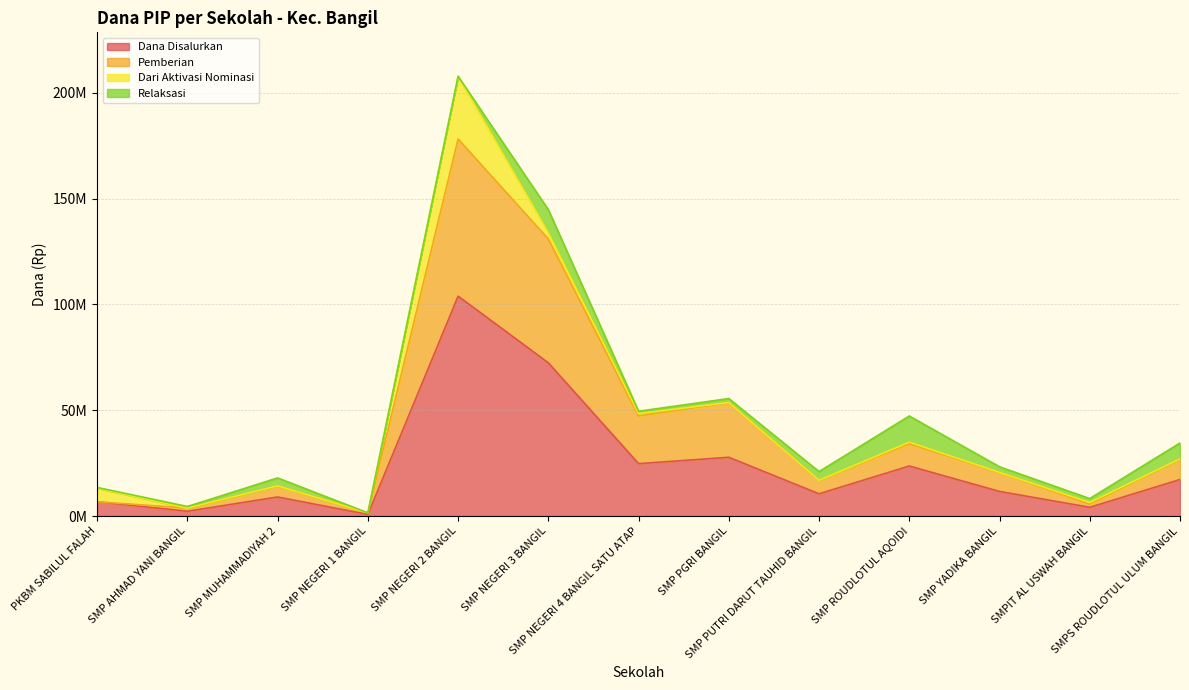

True or false: Pemberian and Dana Disalurkan cross at least once.

False